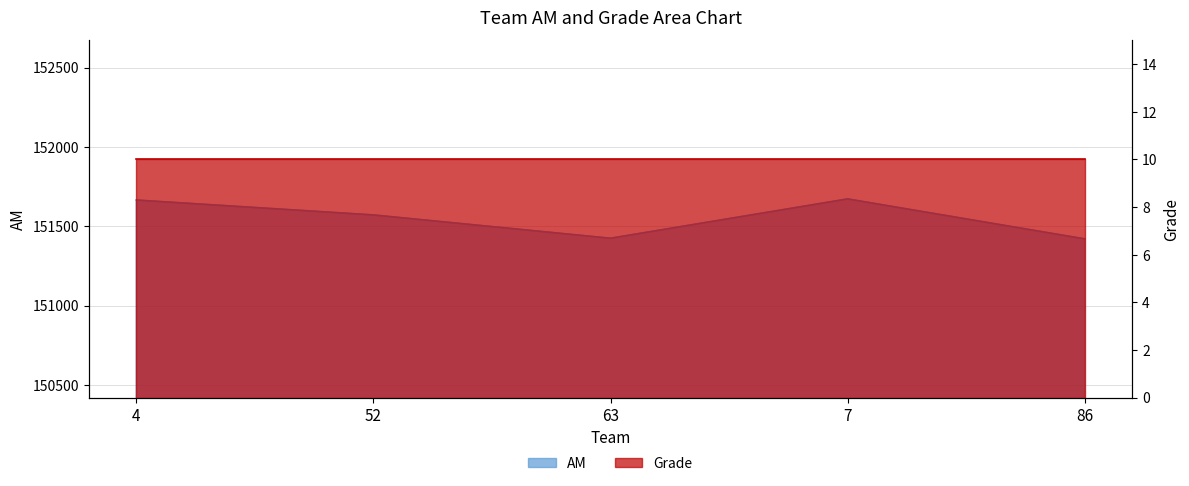

What position from the left is 63?

3